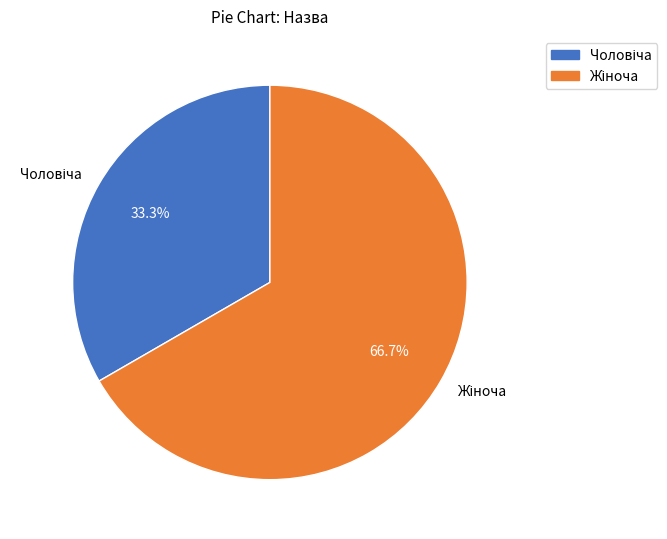

Is there any slice that represents more than half of the pie?

Yes